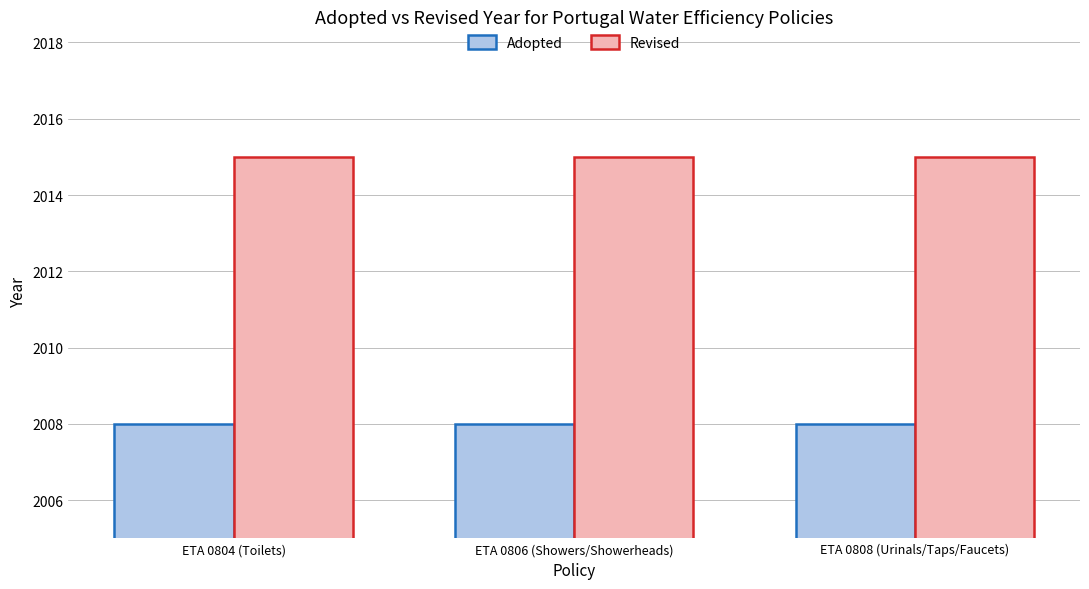

What is the sum of the Revised values at ETA 0808 (Urinals/Taps/Faucets) and ETA 0806 (Showers/Showerheads)?

4030